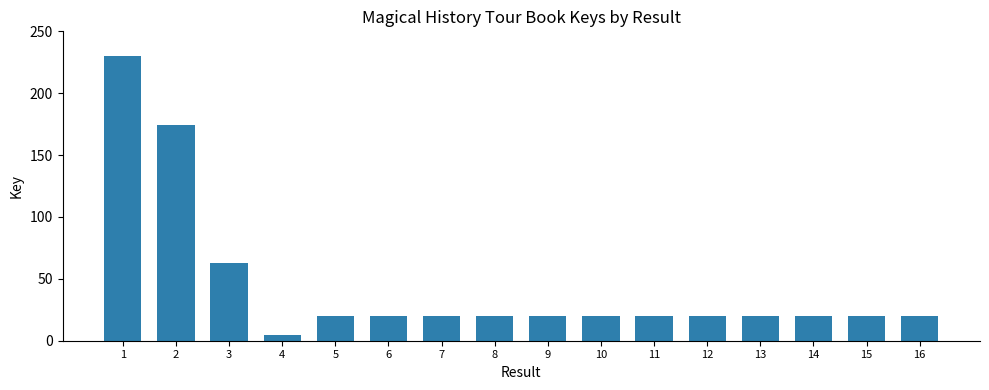

How many bars are there in total?

16